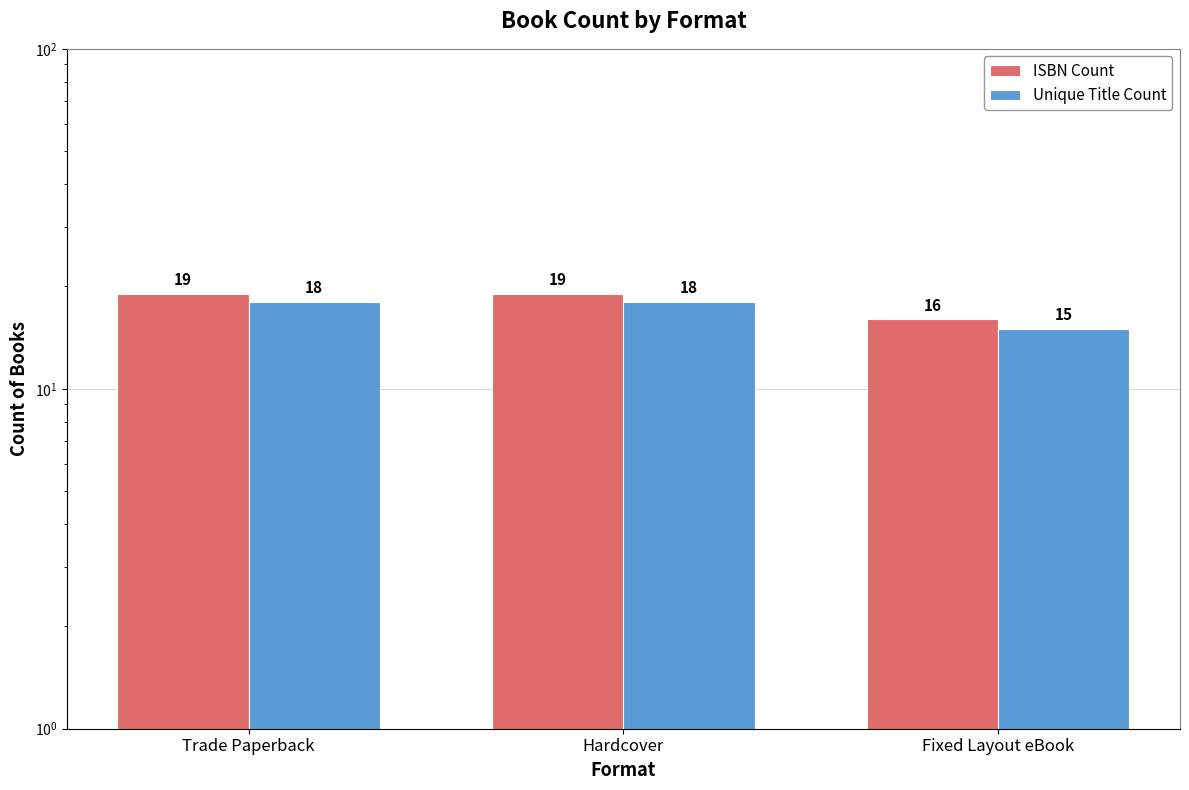

What position from the right is Hardcover?

2